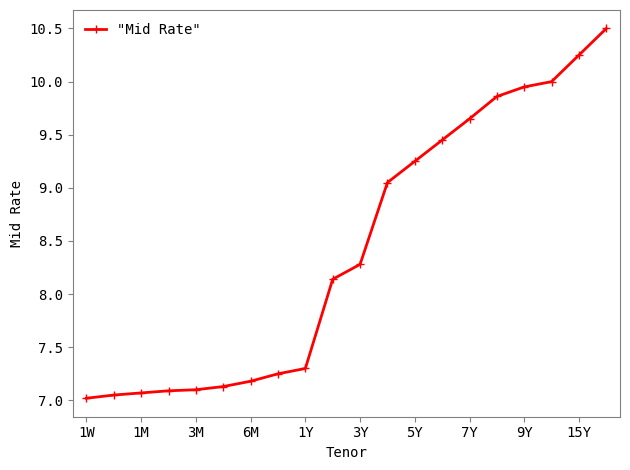

What is the greatest value displayed?

10.5